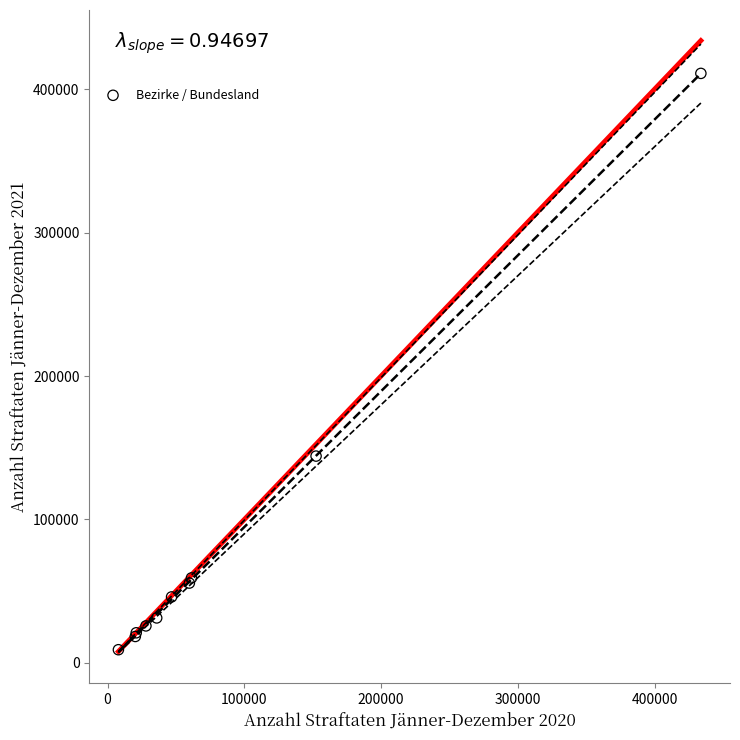

What Y value in the scatter plot is closest to 210082?

144183